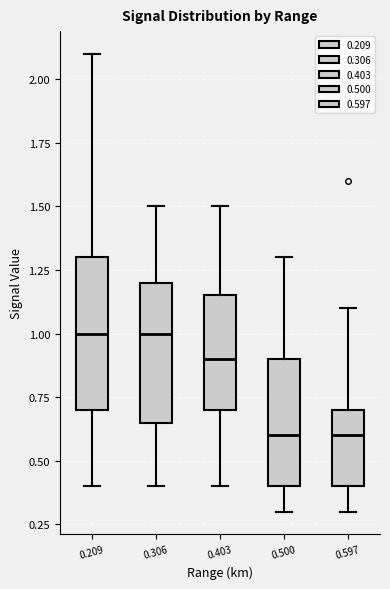

Comparing the boxes themselves (not the whiskers), which one is the tallest?

0.209